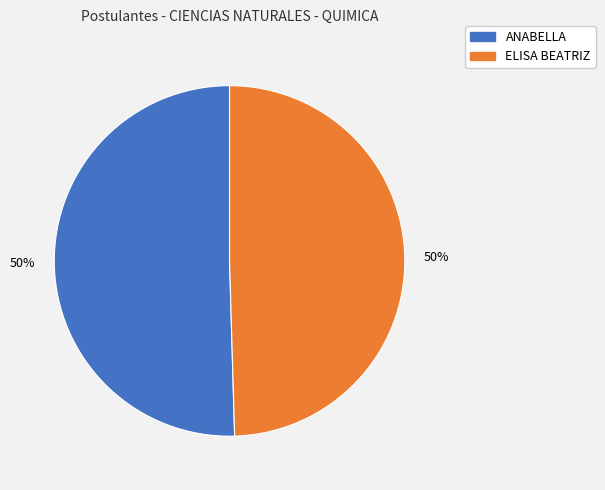

Count the number of slices in the pie.

2